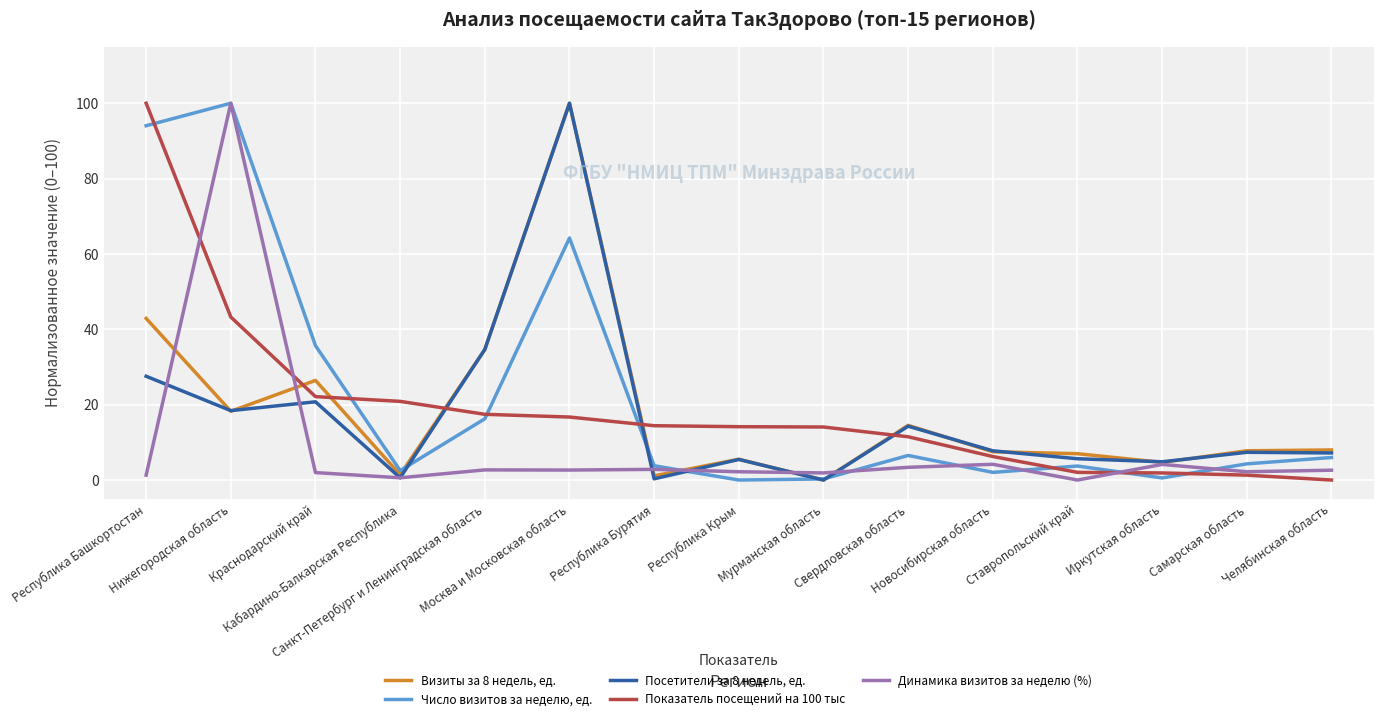

What is the sum of all Посетители за 8 недель, ед. values?

254.8